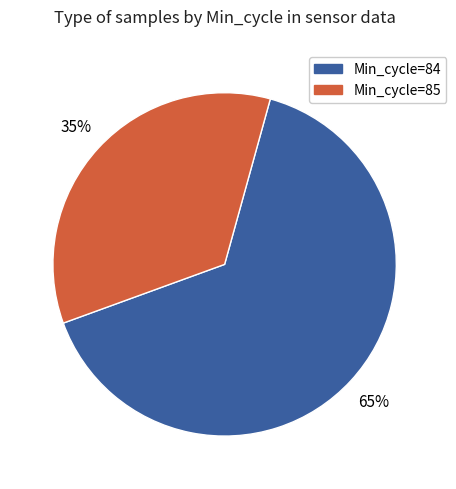

Is there a majority slice in this chart?

Yes